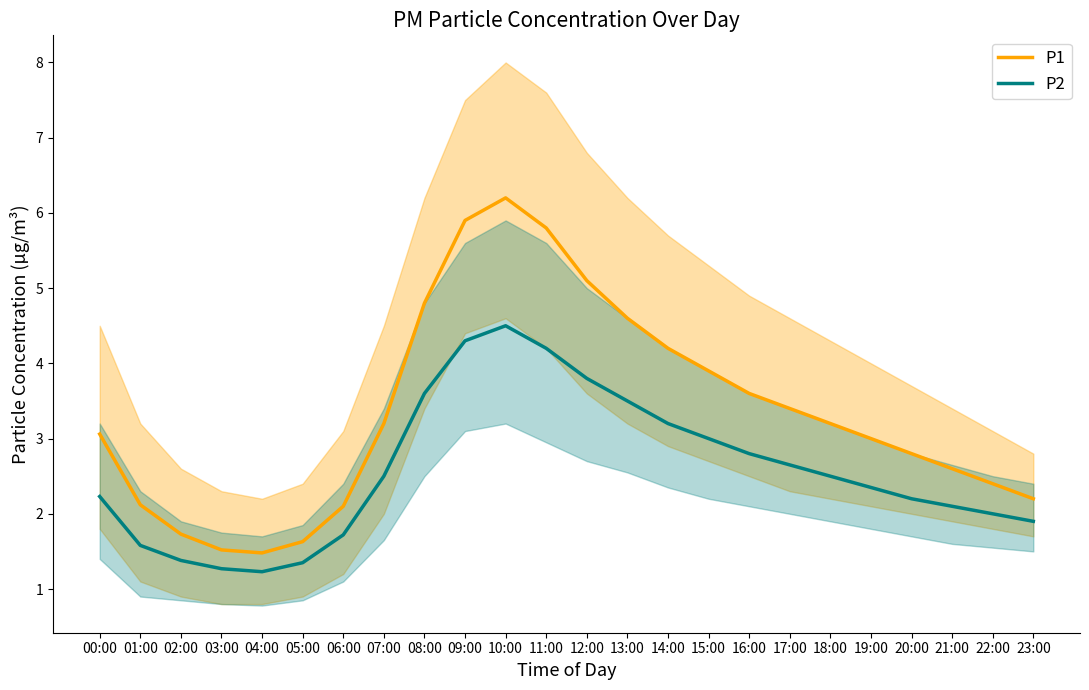

Where does the P2 series first go above 2?

00:00